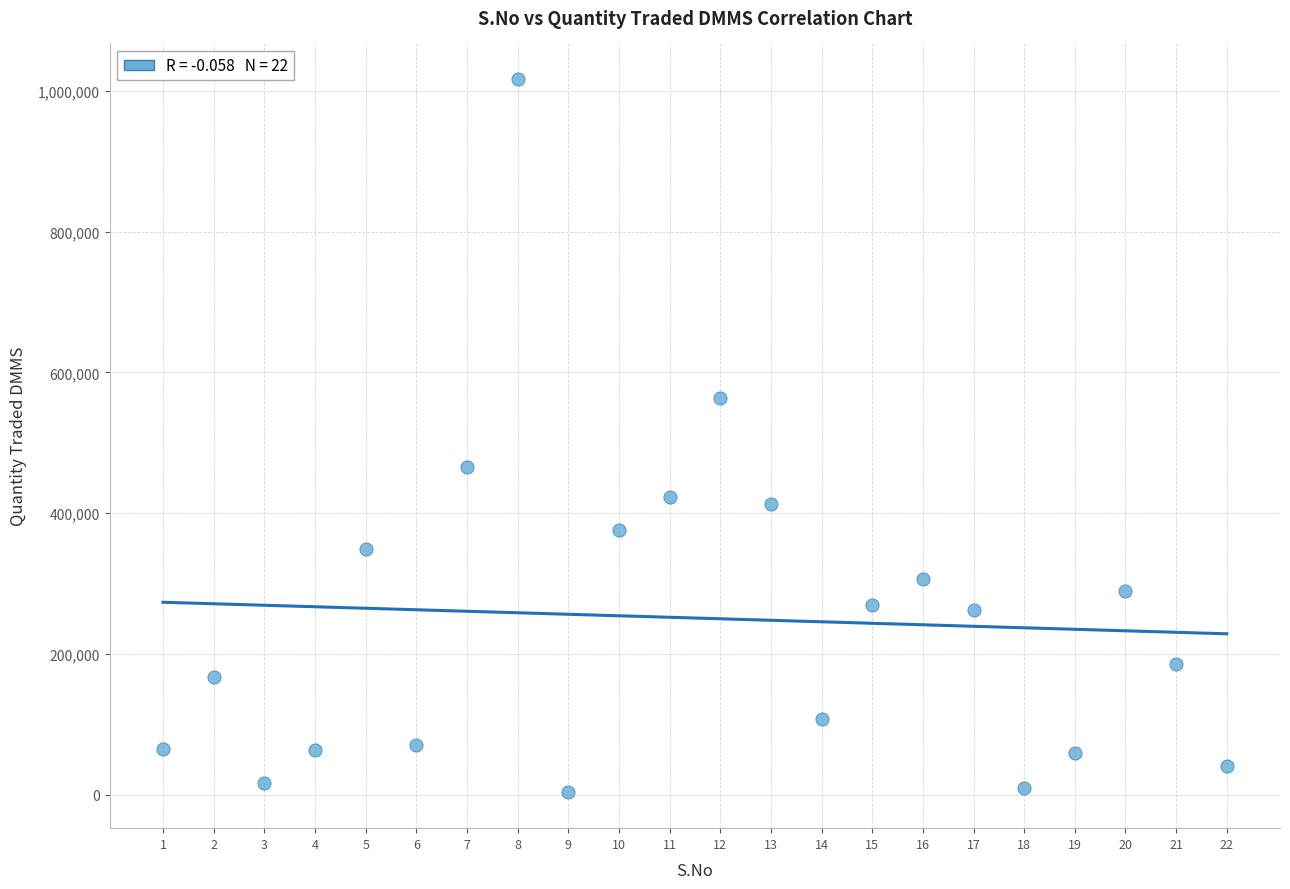

What is the range of X values (max minus min)?

21.0